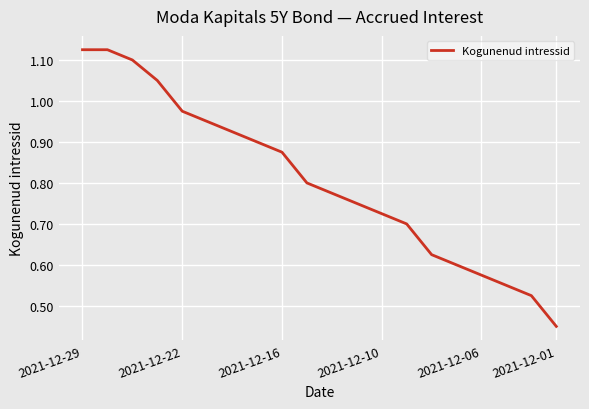

Between 2021-12-01 and 2021-12-10, which is larger?

2021-12-10